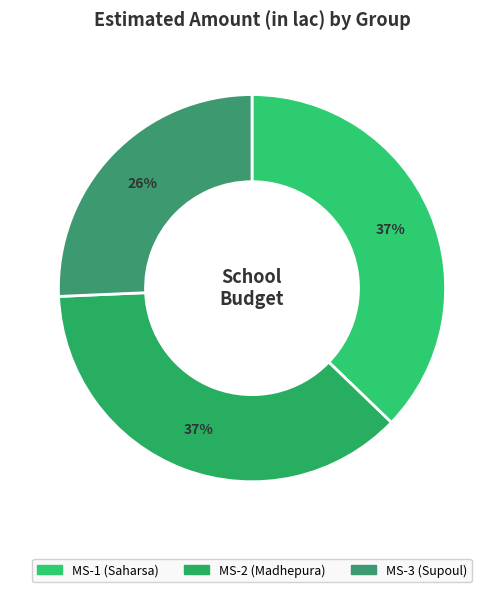

How many slices are in this pie chart?

3